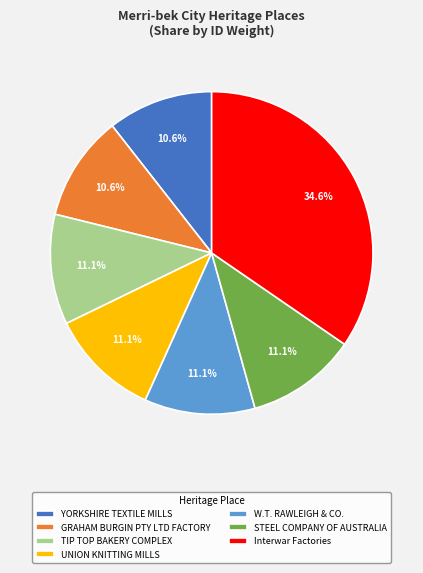

Does YORKSHIRE TEXTILE MILLS account for over 50% of the chart?

No